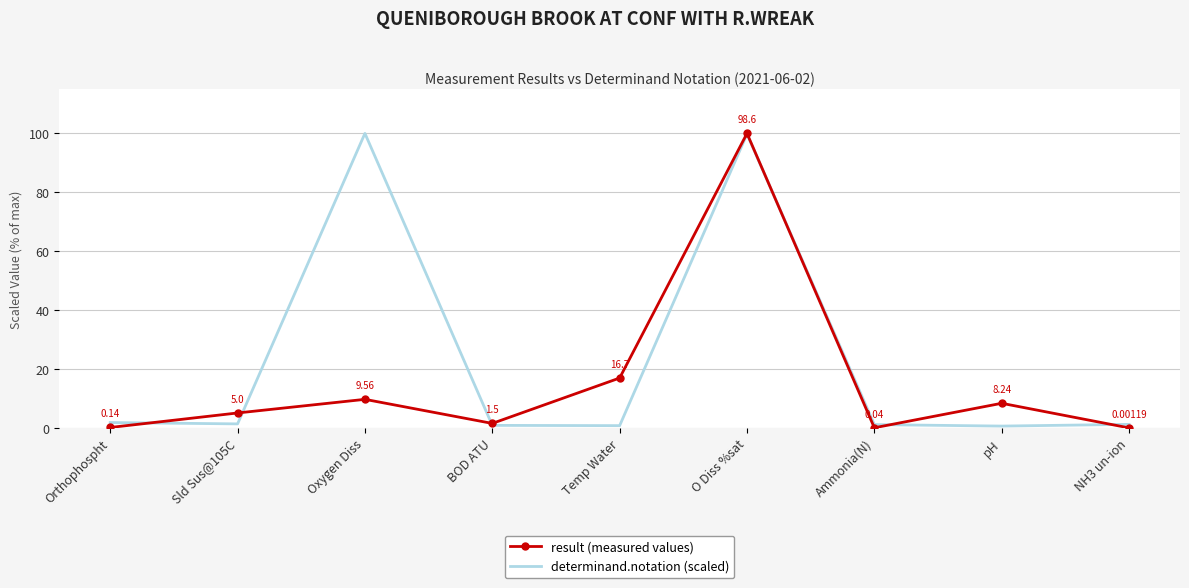

Where do determinand.notation (scaled) and result (measured values) first cross each other?

Orthophospht and Sld Sus@105C